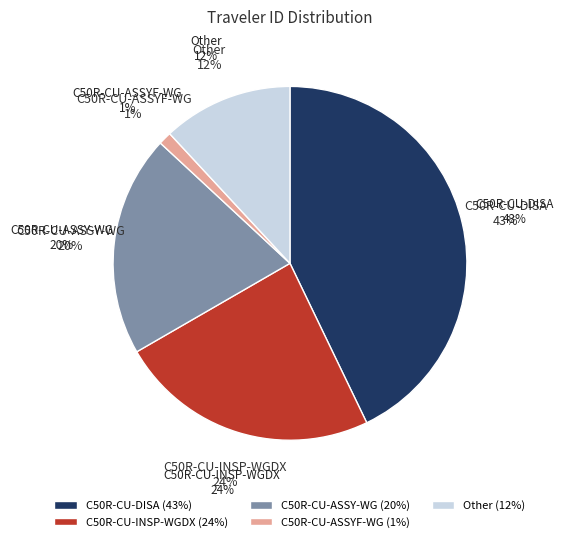

The C50R-CU-INSP-WGDX slice represents 14% of the pie. True or false?

False